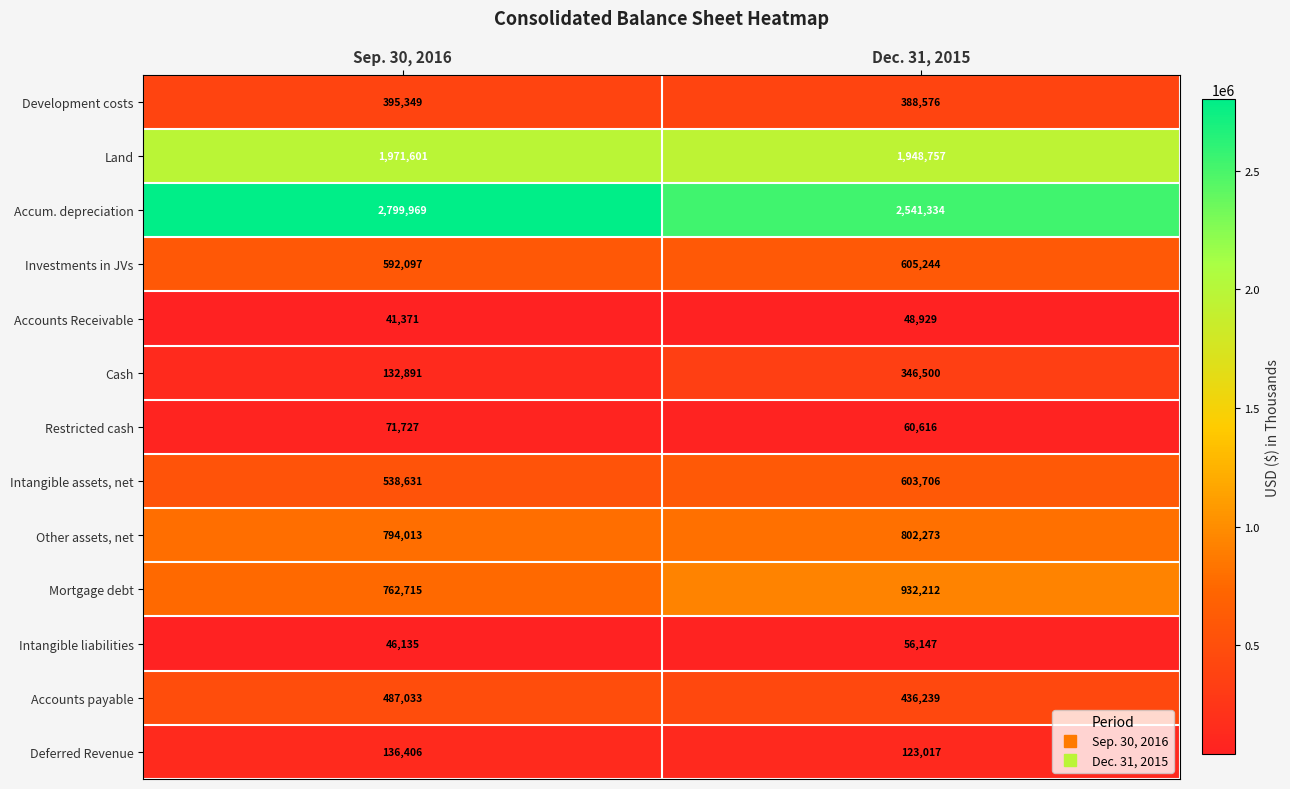

What is the difference between the maximum and minimum values in the Other assets, net series?

8260